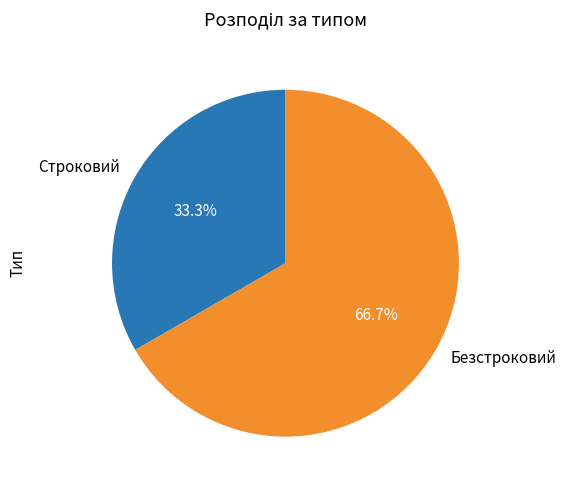

The Безстроковий slice represents 67% of the pie. True or false?

True